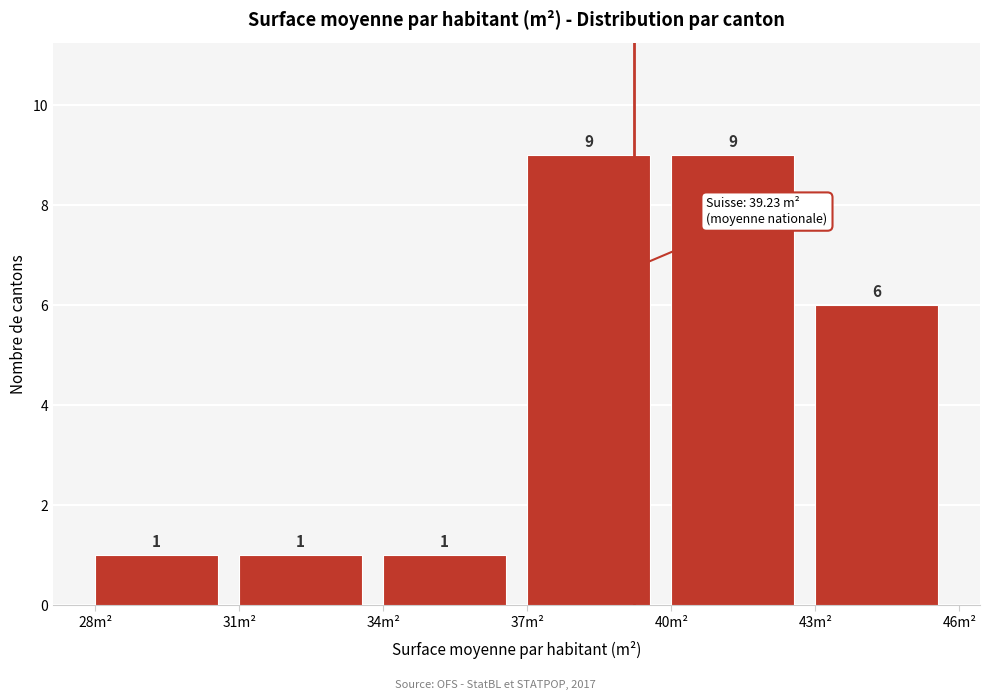

How tall is the bar that spans 28 to 31 on the x-axis?

1